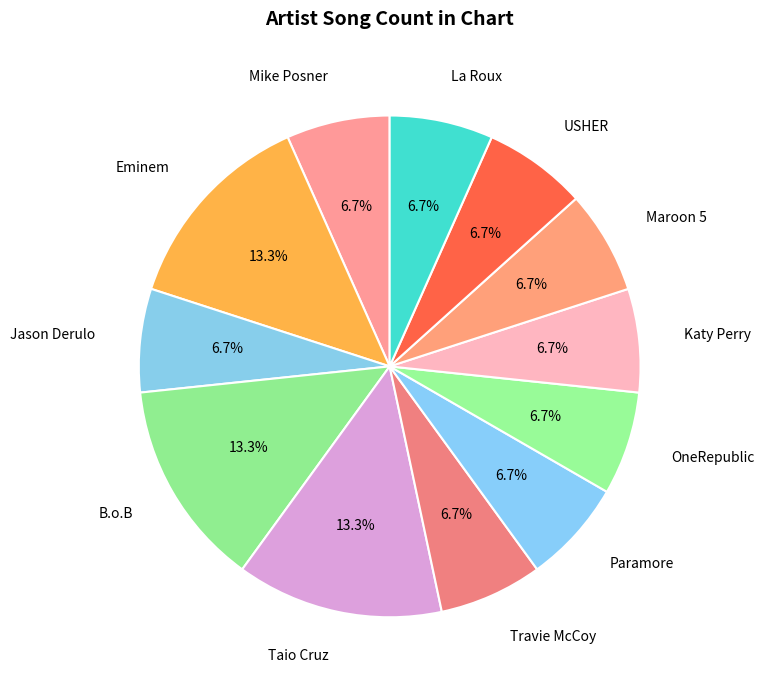

What is the ratio of the value at La Roux to the value at USHER?

1.0